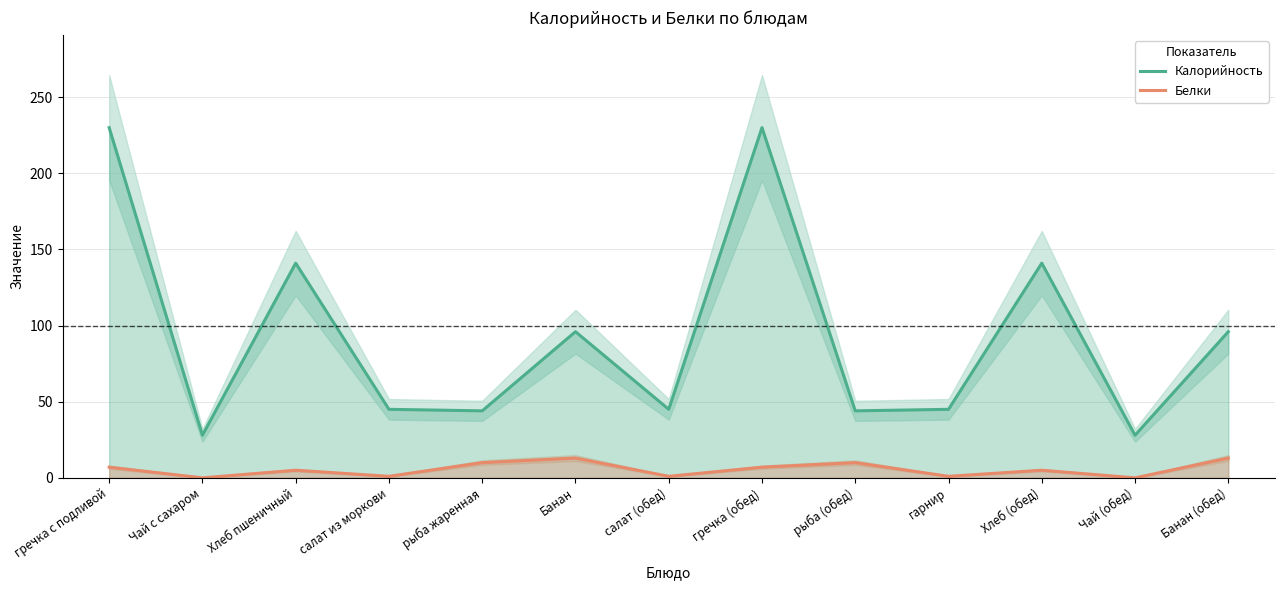

At which label does Калорийность first exceed 45?

гречка с подливой